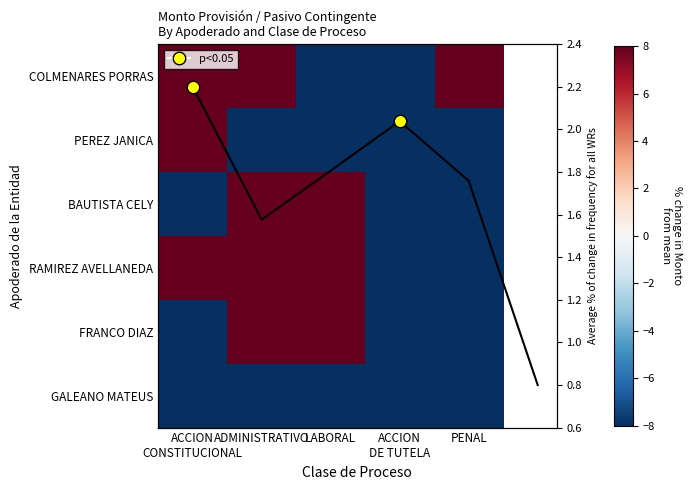

At which label does FRANCO DIAZ reach its peak?

LABORAL